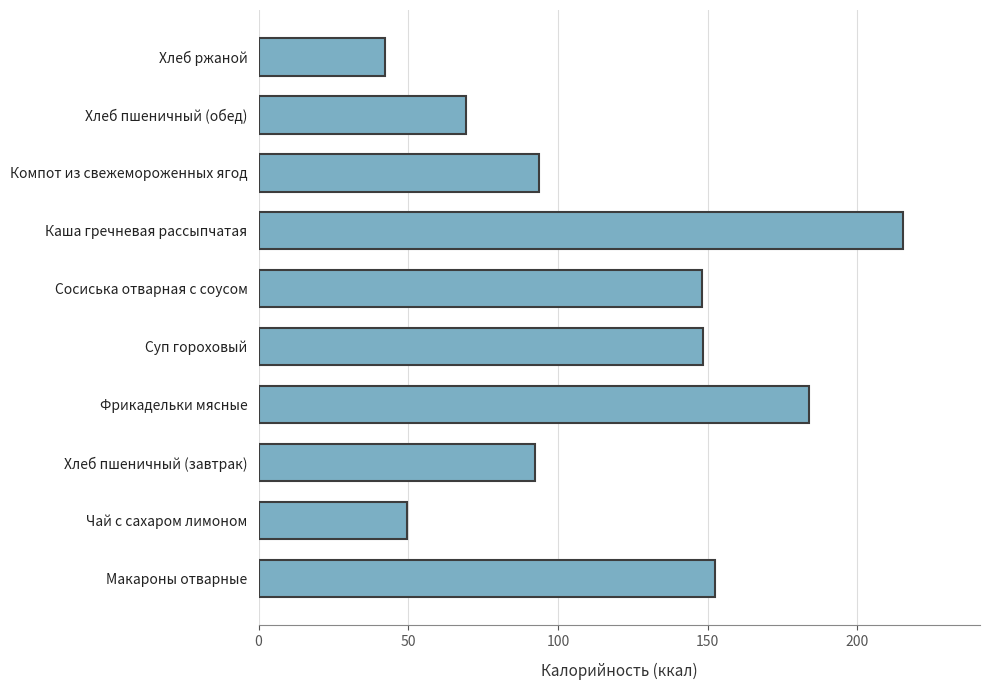

What is the change in value from Сосиська отварная с соусом to Хлеб ржаной?

-105.7